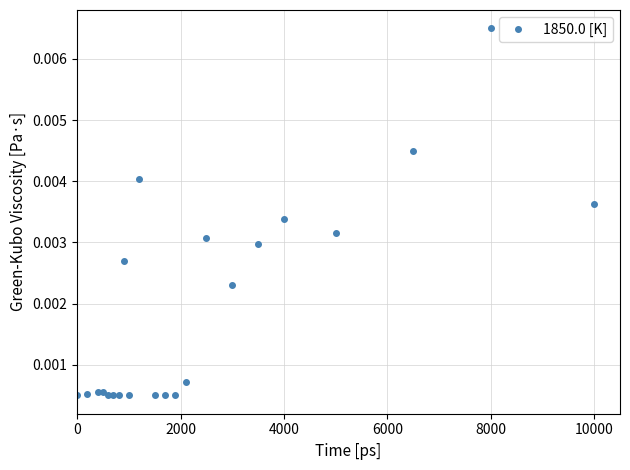

How many distinct data groups are displayed?

1